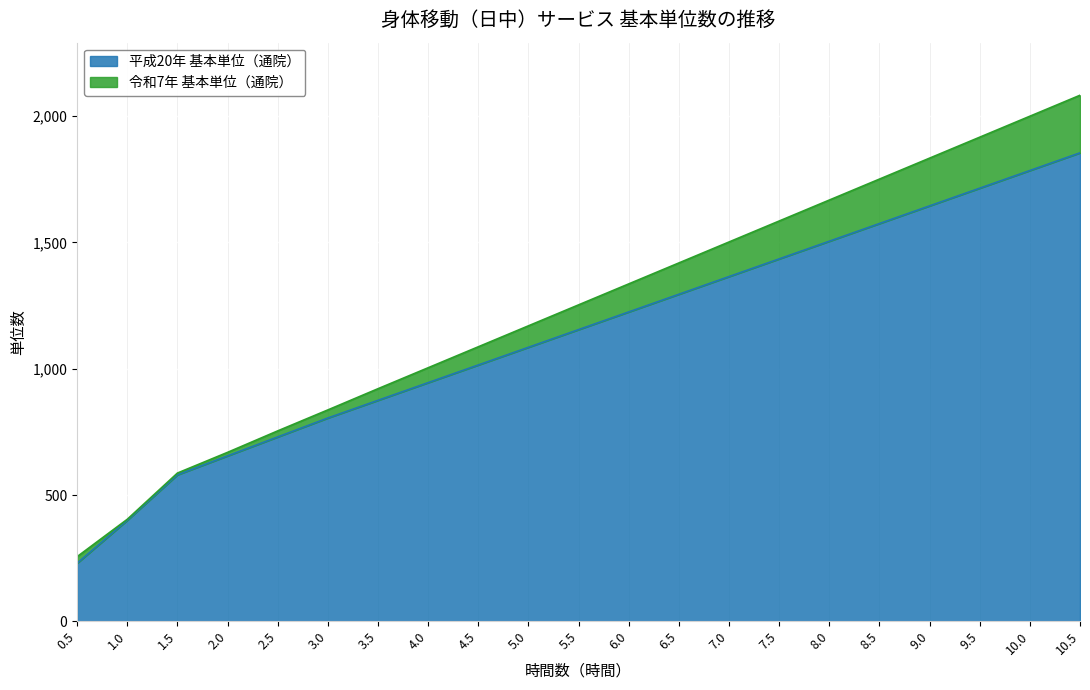

Rank the categories by 平成20年 基本単位（通院） value from lowest to highest.

0.5, 1.0, 1.5, 2.0, 2.5, 3.0, 3.5, 4.0, 4.5, 5.0, 5.5, 6.0, 6.5, 7.0, 7.5, 8.0, 8.5, 9.0, 9.5, 10.0, 10.5